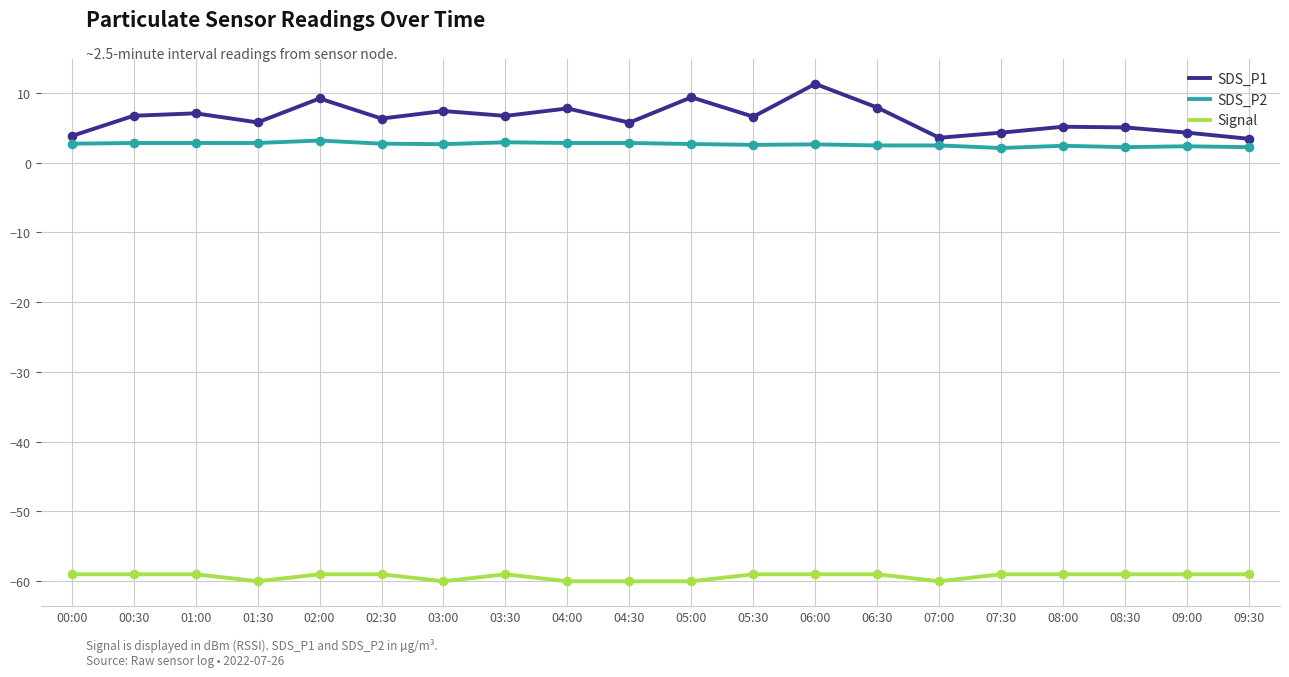

What is the difference between the highest and lowest values at 02:00?

68.2